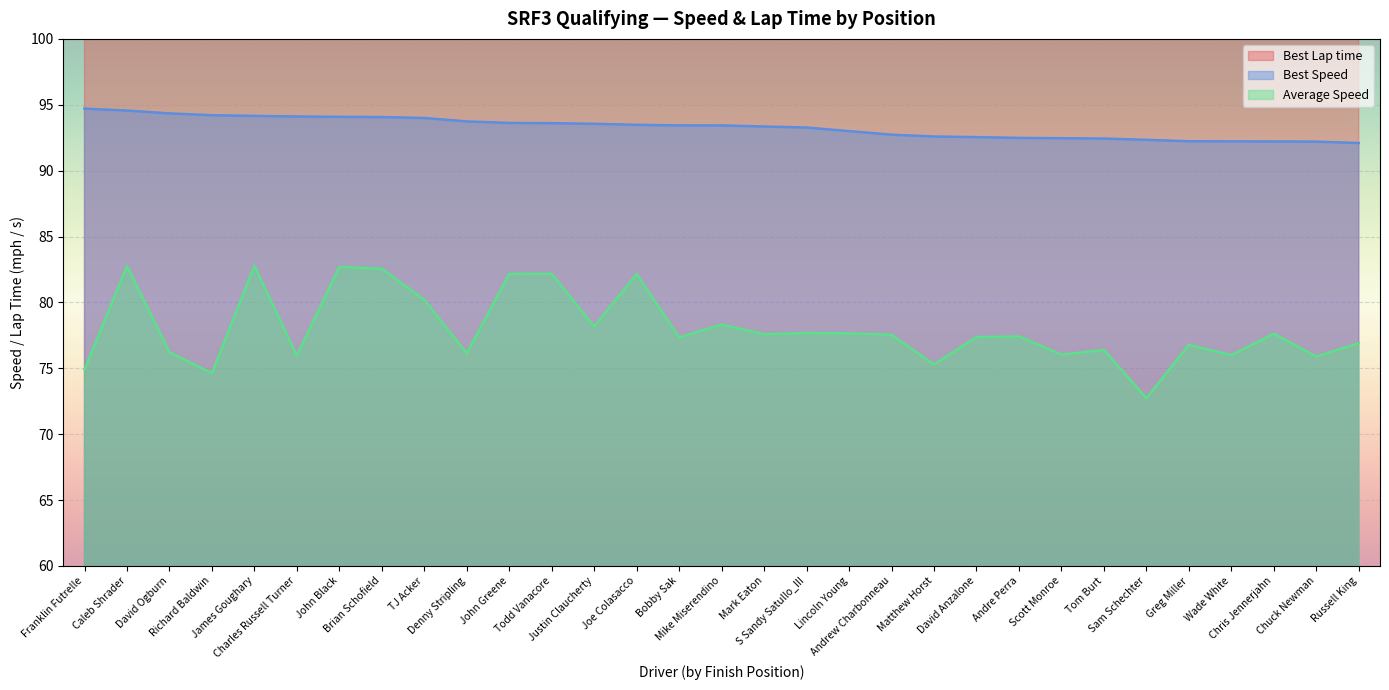

List the series in order of their peak value, highest first.

Best Lap time, Best Speed, Average Speed